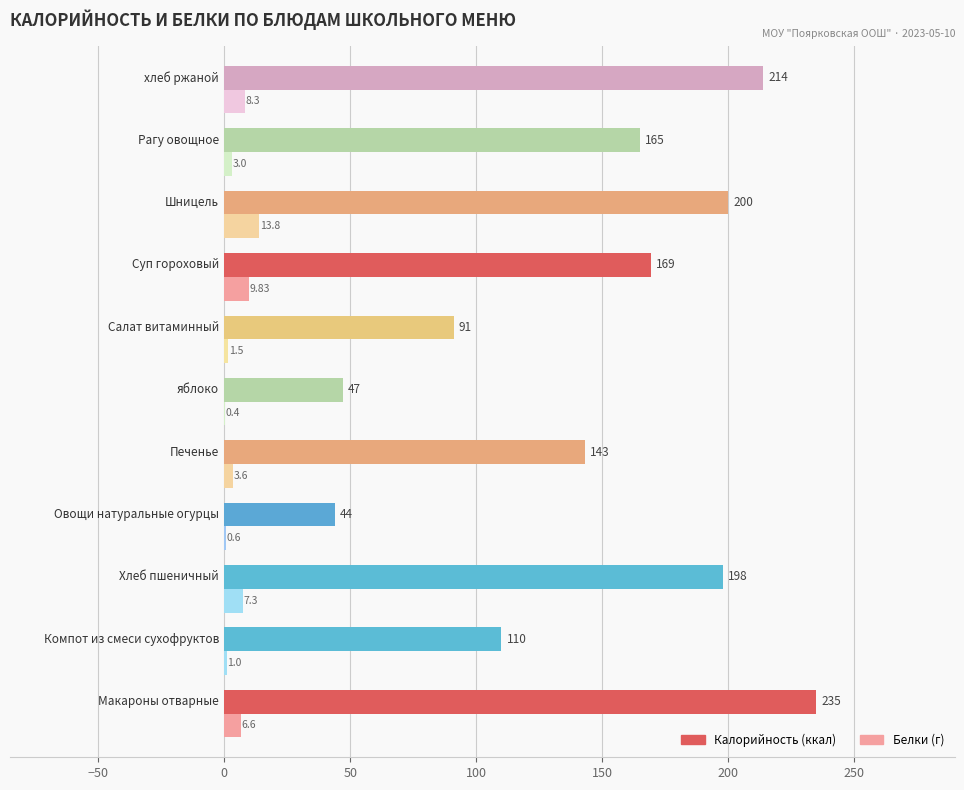

Count the number of data series in this chart.

2